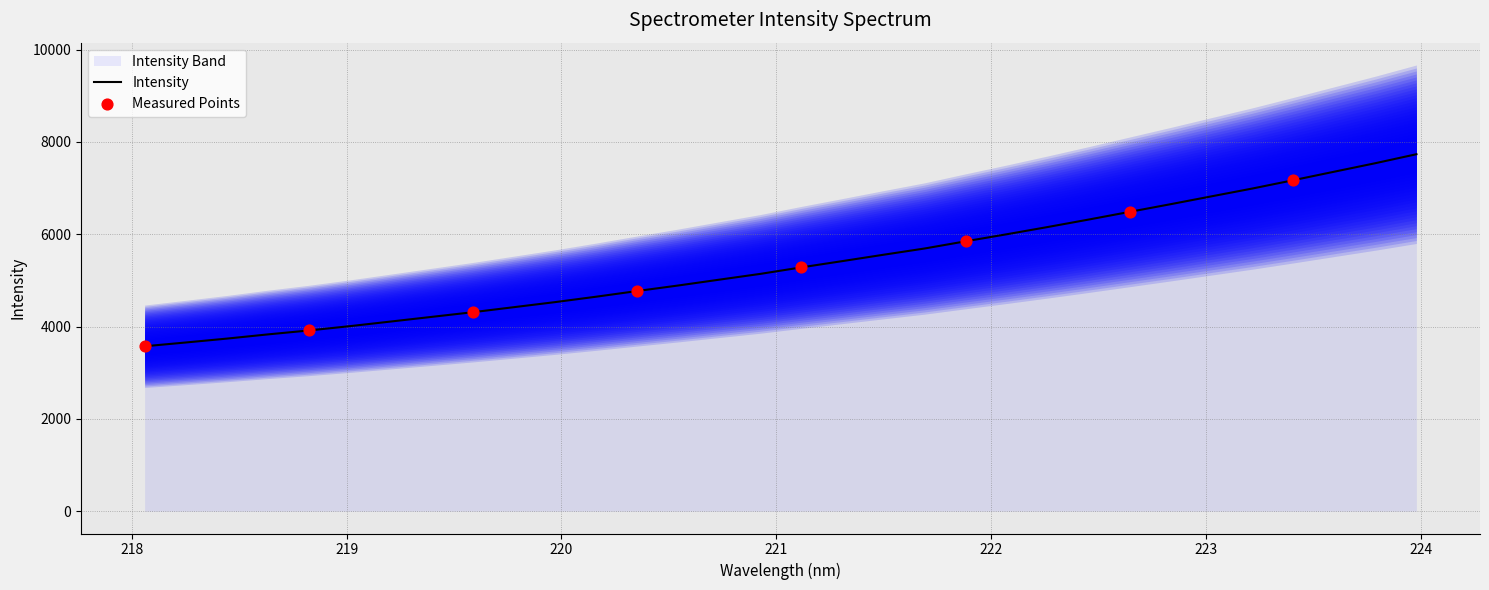

Approximately how many times larger is the value at 219.3979 compared to 218.8244?

1.1